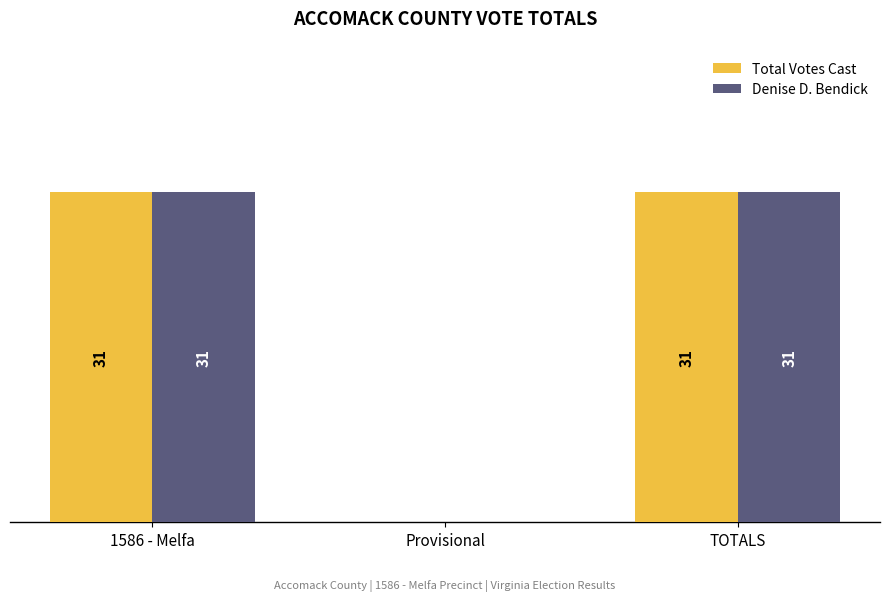

Where is Total Votes Cast nearest to the value 15?

Provisional